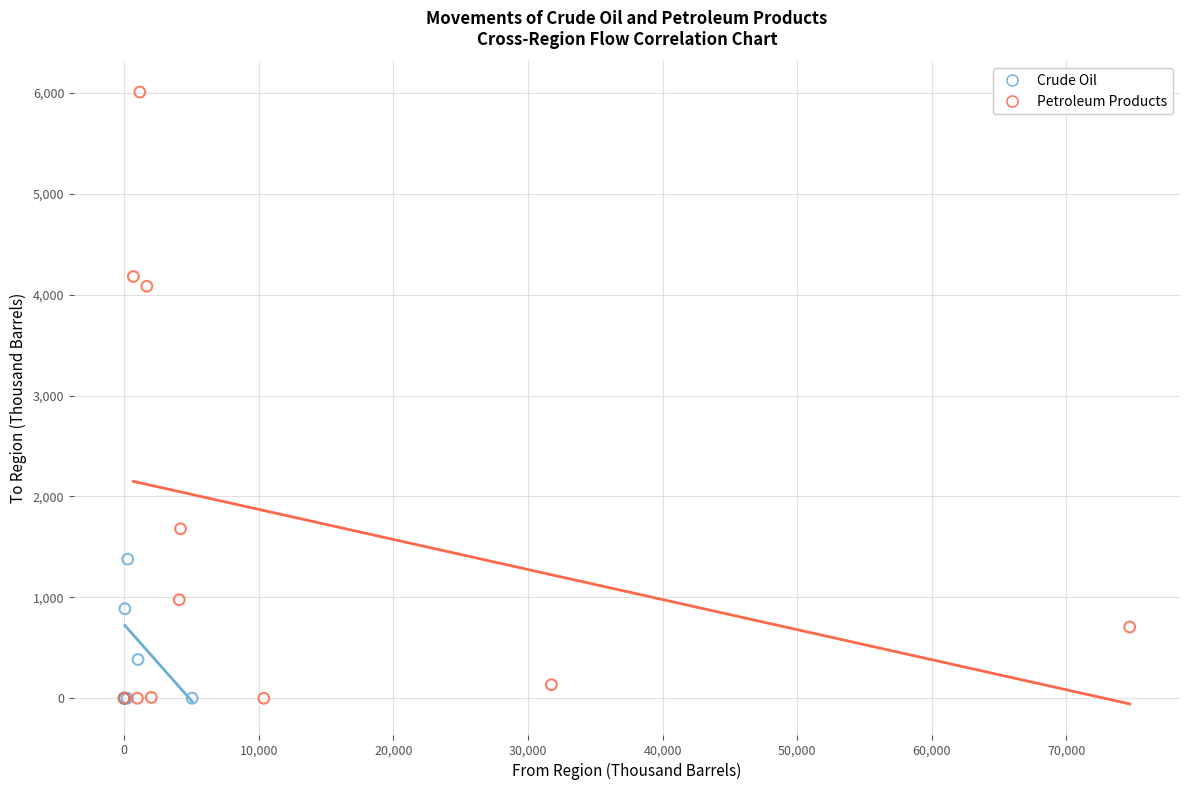

Which series contains the highest Y value?

Petroleum Products